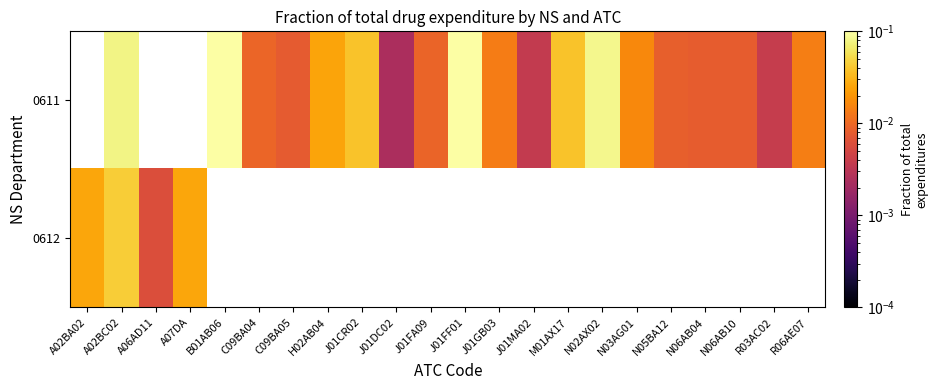

At which label does 0612 reach its peak?

A02BC02